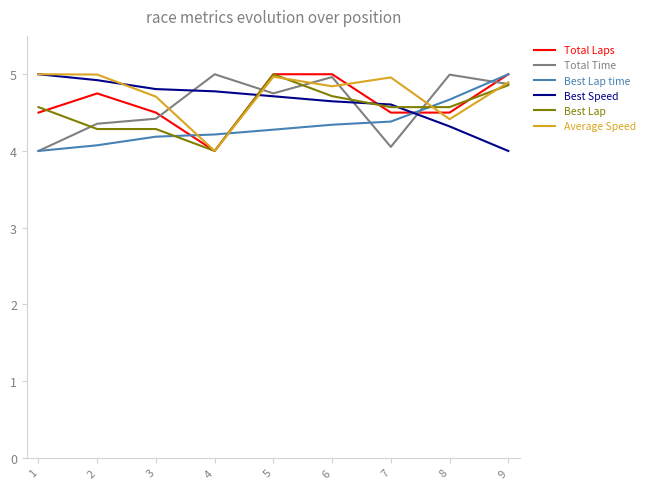

What is the spread (max minus min) of values at 7?

0.9